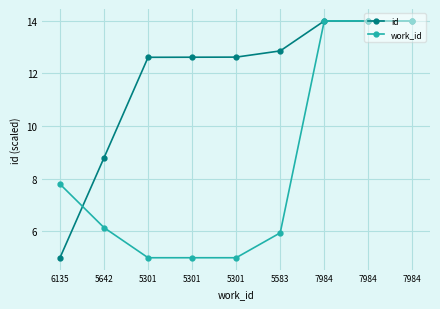

What value does the work_id series have at 7984?

14.0